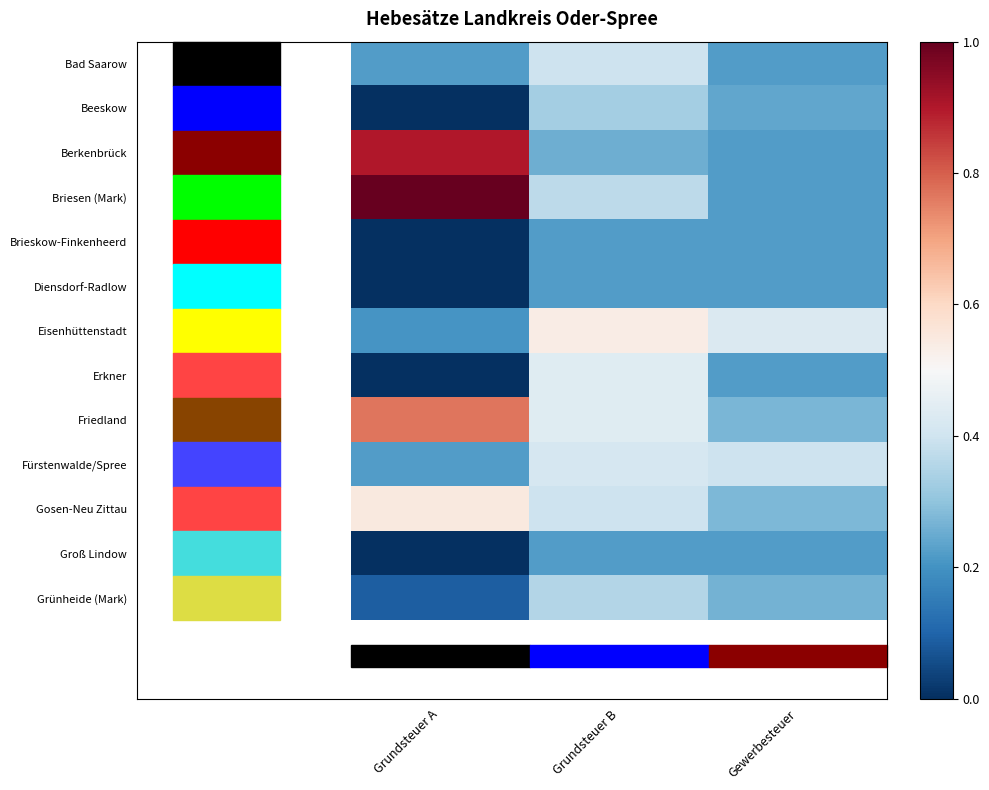

What is the total value across all series at Grundsteuer B?

4691